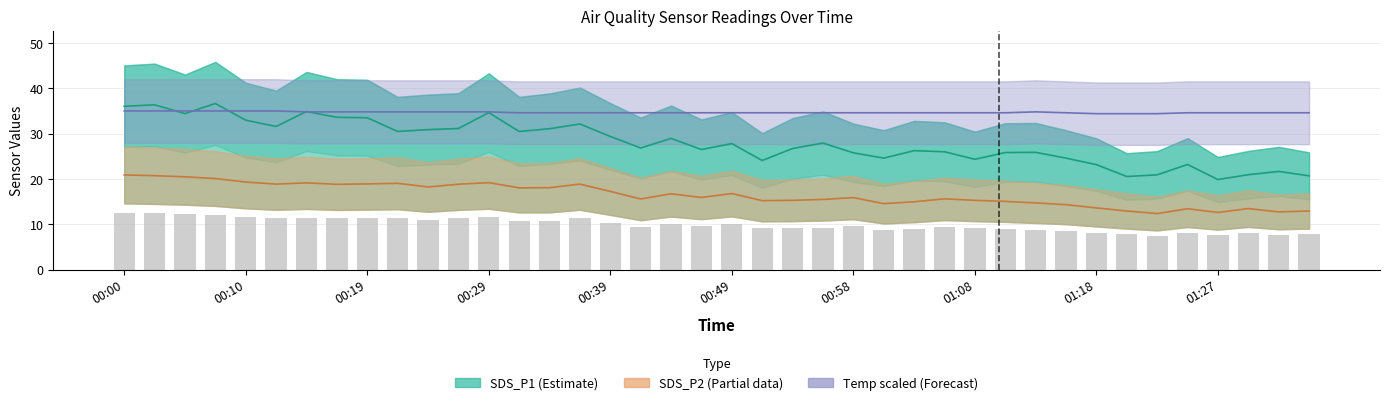

Which series has the largest total across all categories?

Temp (Forecast)